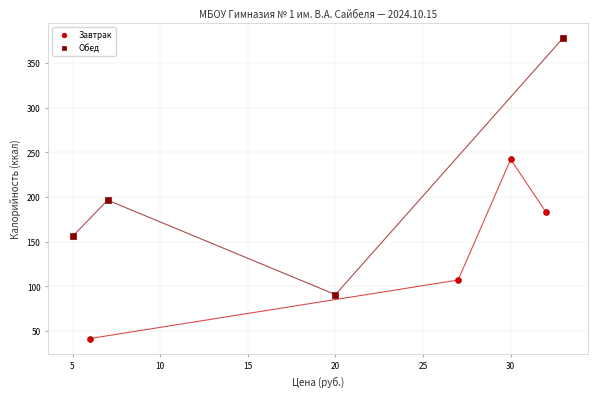

Which series contains the lowest Y value?

Завтрак